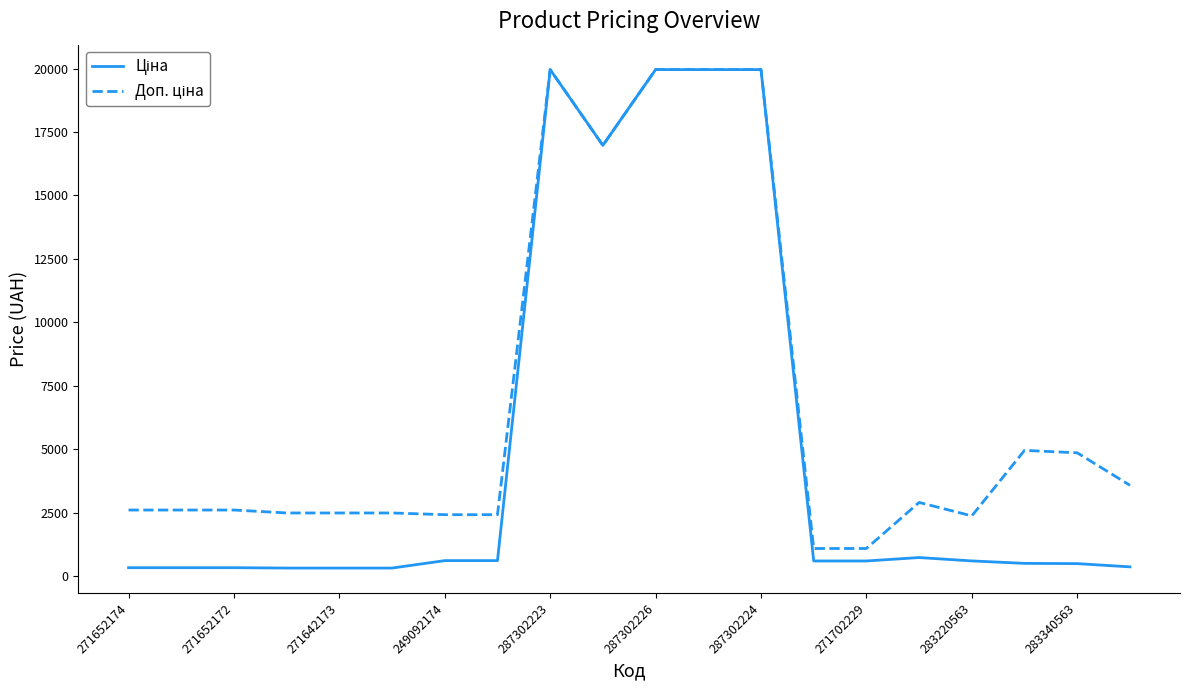

What is the maximum value shown in the chart?

19964.2